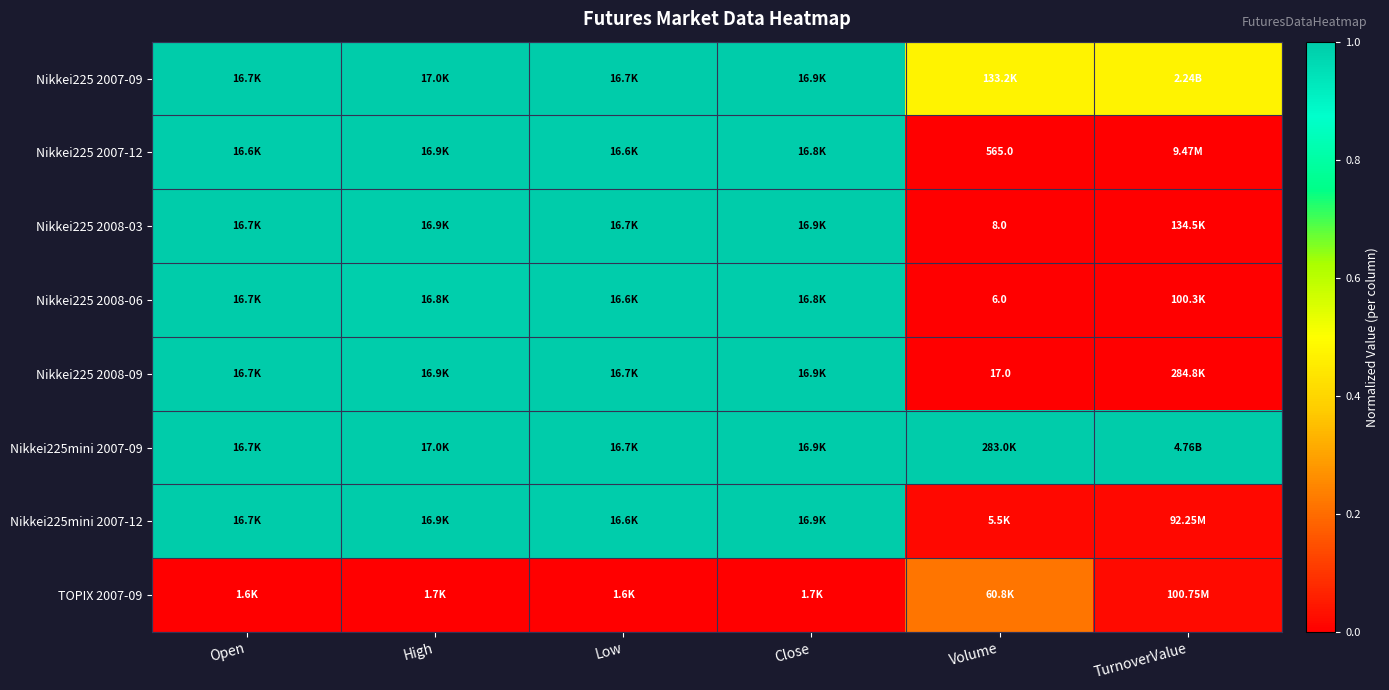

True or false: Nikkei225 2008-03 has a value of 1.0 at Open.

True